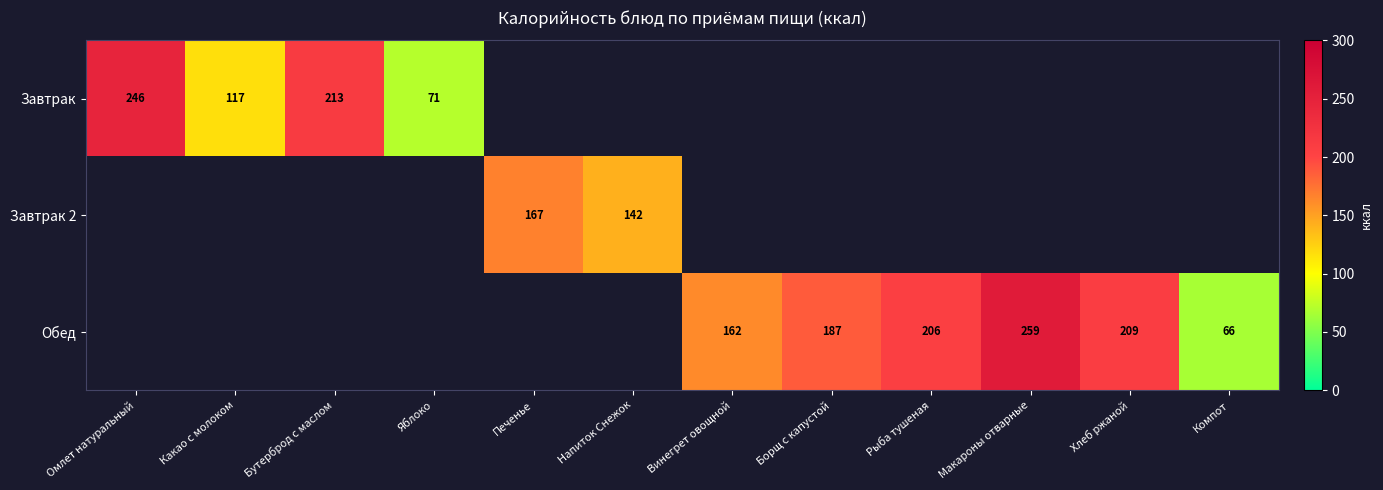

The value of Завтрак at Какао с молоком is 200. True or false?

False